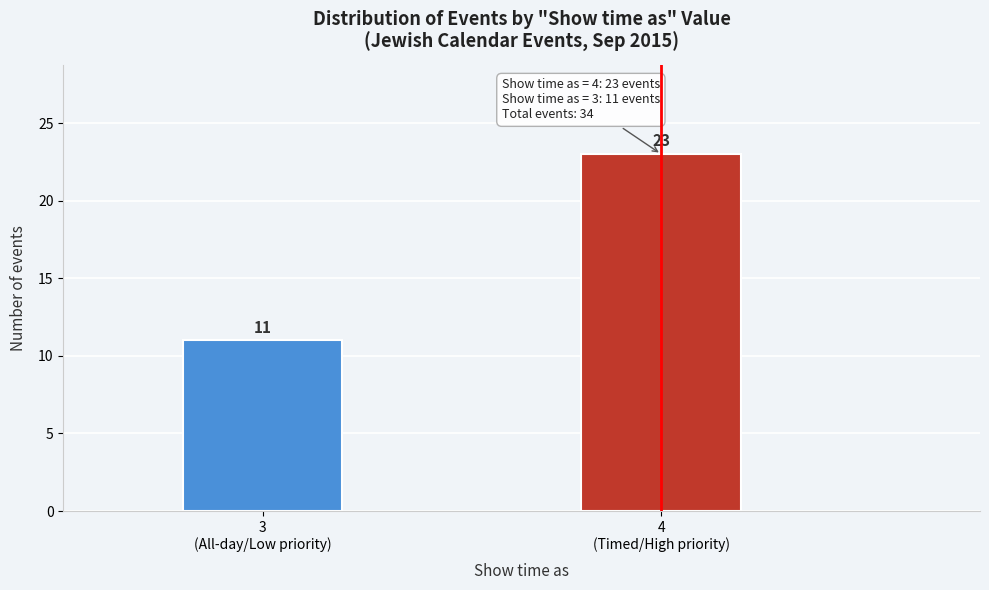

Reading right to left, transcribe all the data shown in this chart.

23	11